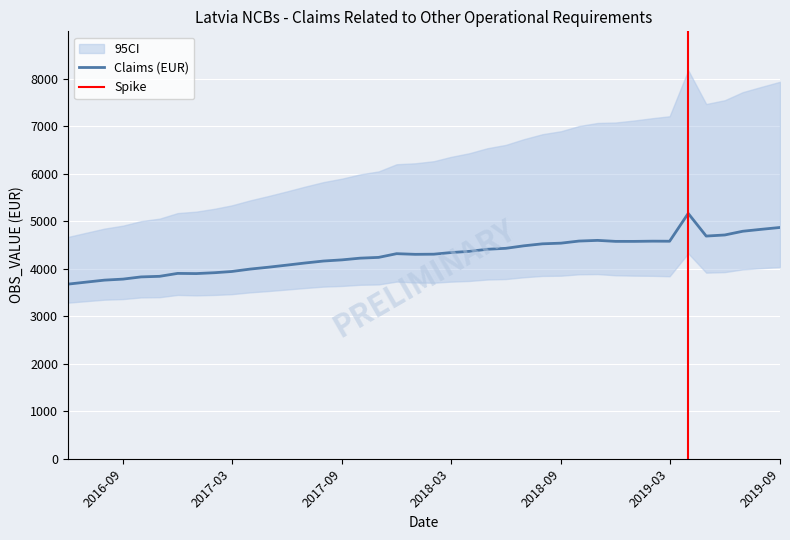

Rank the categories by value from lowest to highest.

2016-06, 2016-07, 2016-08, 2016-09, 2016-10, 2016-11, 2017-01, 2016-12, 2017-02, 2017-03, 2017-04, 2017-05, 2017-06, 2017-07, 2017-08, 2017-09, 2017-10, 2017-11, 2018-01, 2018-02, 2017-12, 2018-03, 2018-04, 2018-05, 2018-06, 2018-07, 2018-08, 2018-09, 2019-01, 2018-12, 2019-03, 2019-02, 2018-10, 2018-11, 2019-05, 2019-06, 2019-07, 2019-08, 2019-09, 2019-04